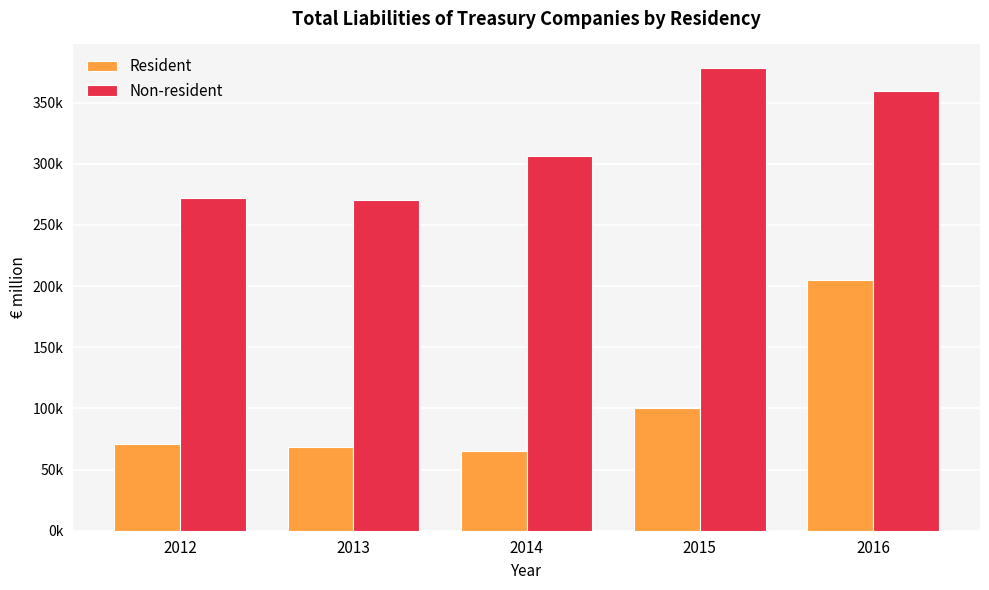

Rank the series by their average value, from highest to lowest.

Non-resident, Resident